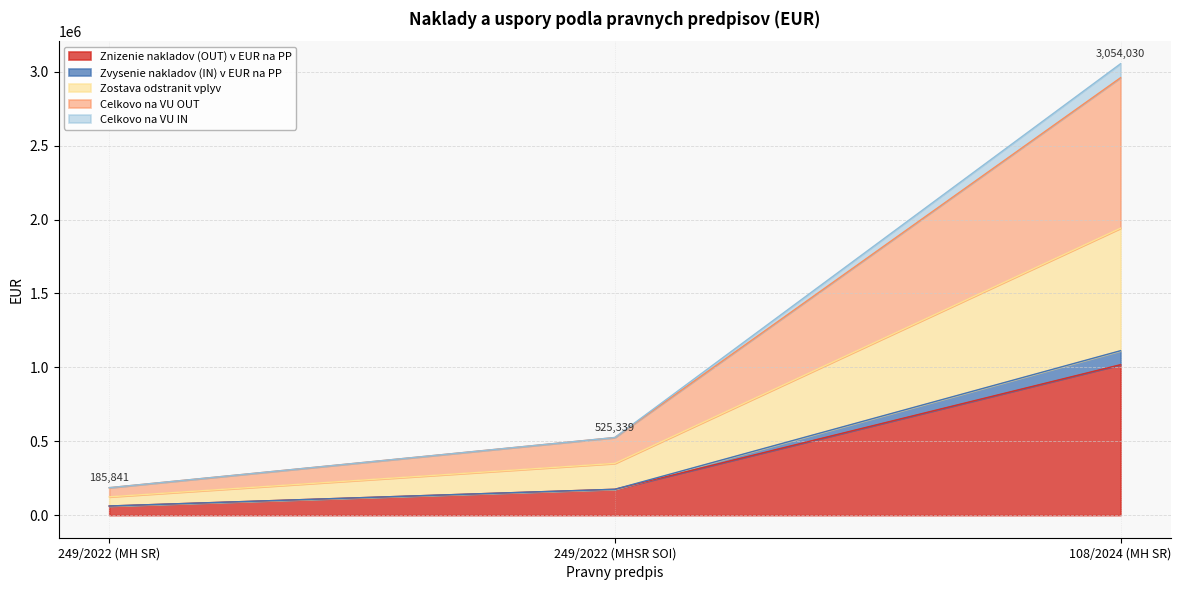

Reading left to right, extract all data points from this chart.

Znizenie nakladov (OUT) v EUR na PP: 61947	175113	1018010
Zvysenie nakladov (IN) v EUR na PP: 61947	175113	1112643
Zostava odstranit vplyv: 123894	350226	1941387
Celkovo na VU OUT: 185841	525339	3054030
Celkovo na VU IN: 185841	525339	2959397